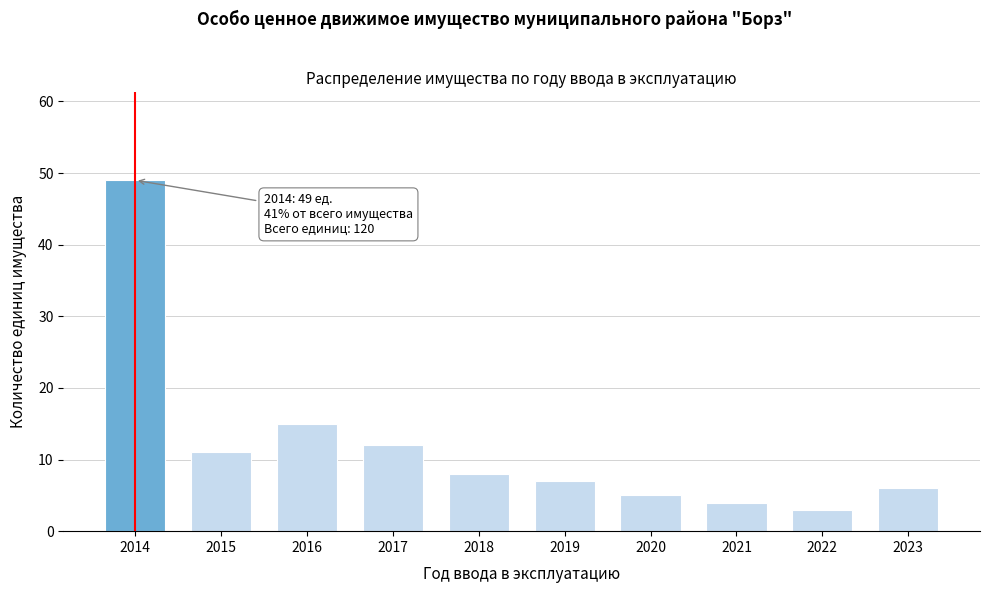

Reading left to right, list all the values displayed in this chart.

49	11	15	12	8	7	5	4	3	6